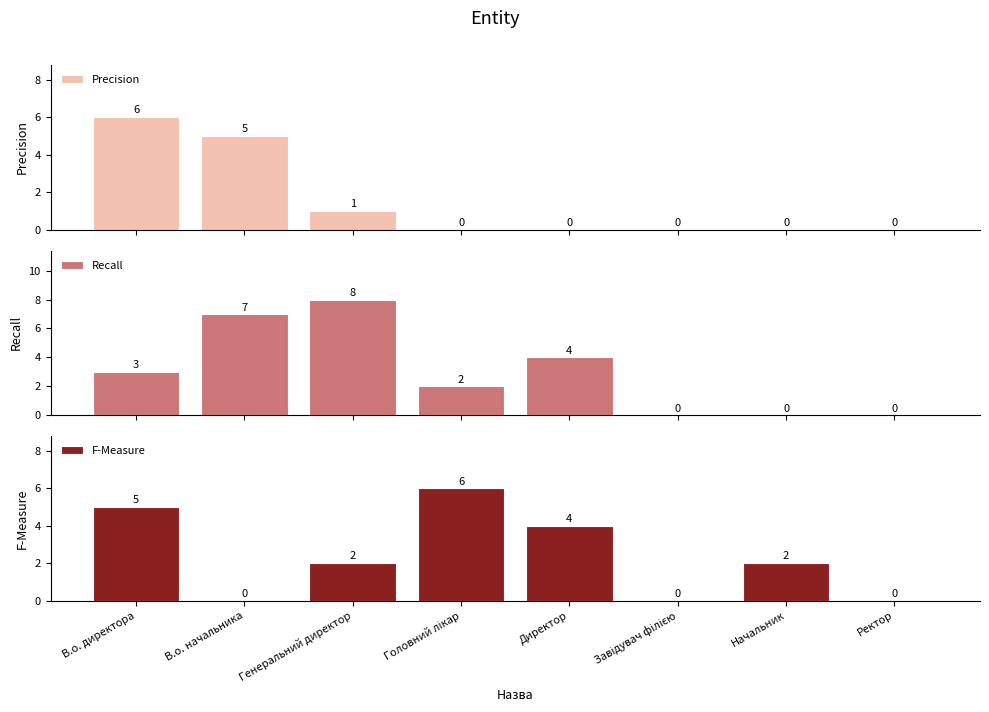

How many bars are there in each group?

3